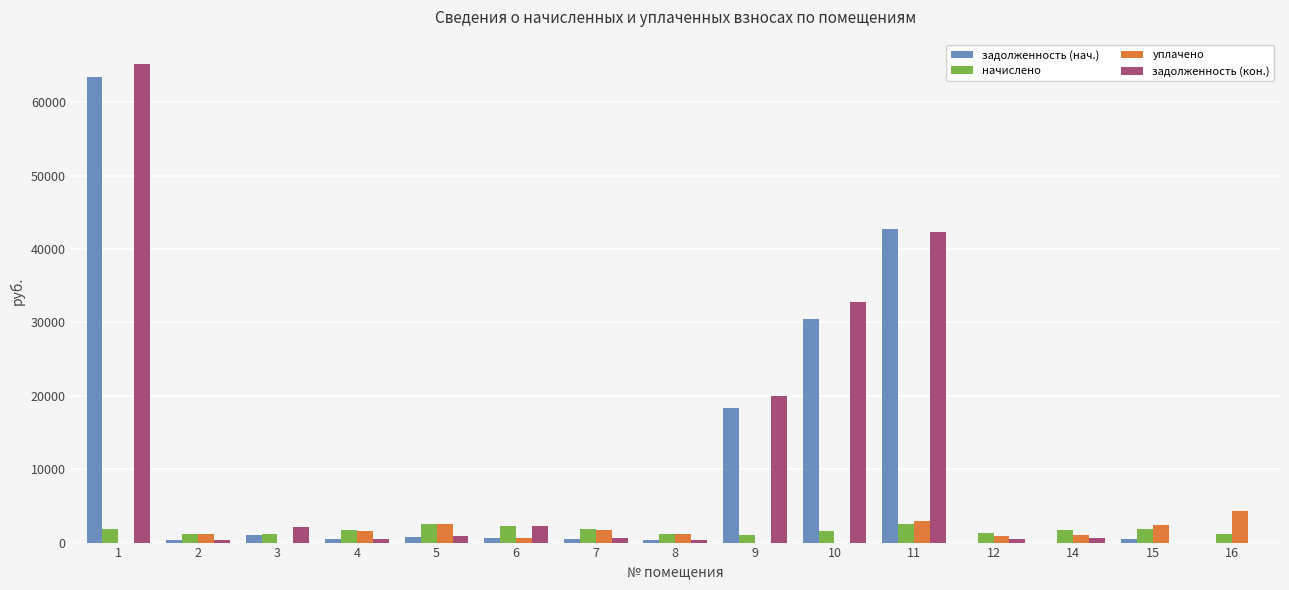

At which label is задолженность (кон.) closest to 32623?

10